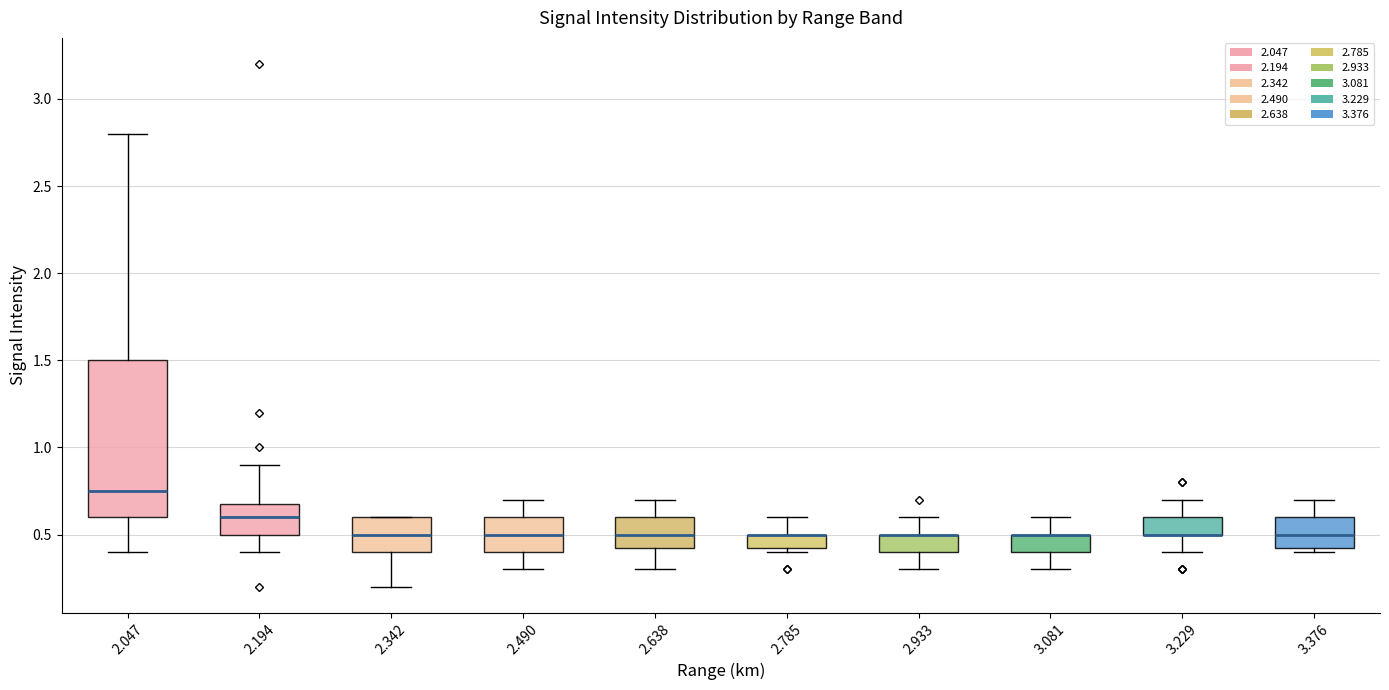

Comparing the boxes themselves (not the whiskers), which one is the tallest?

2.047